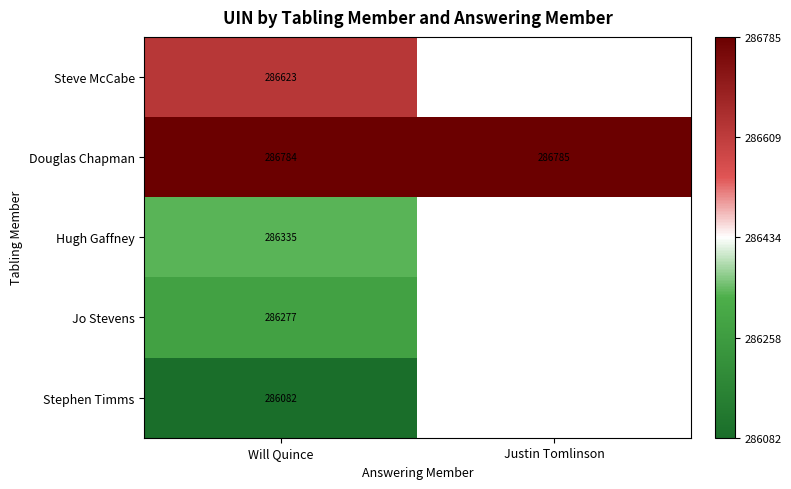

Rank the series at Will Quince from lowest to highest value.

Stephen Timms, Jo Stevens, Hugh Gaffney, Steve McCabe, Douglas Chapman